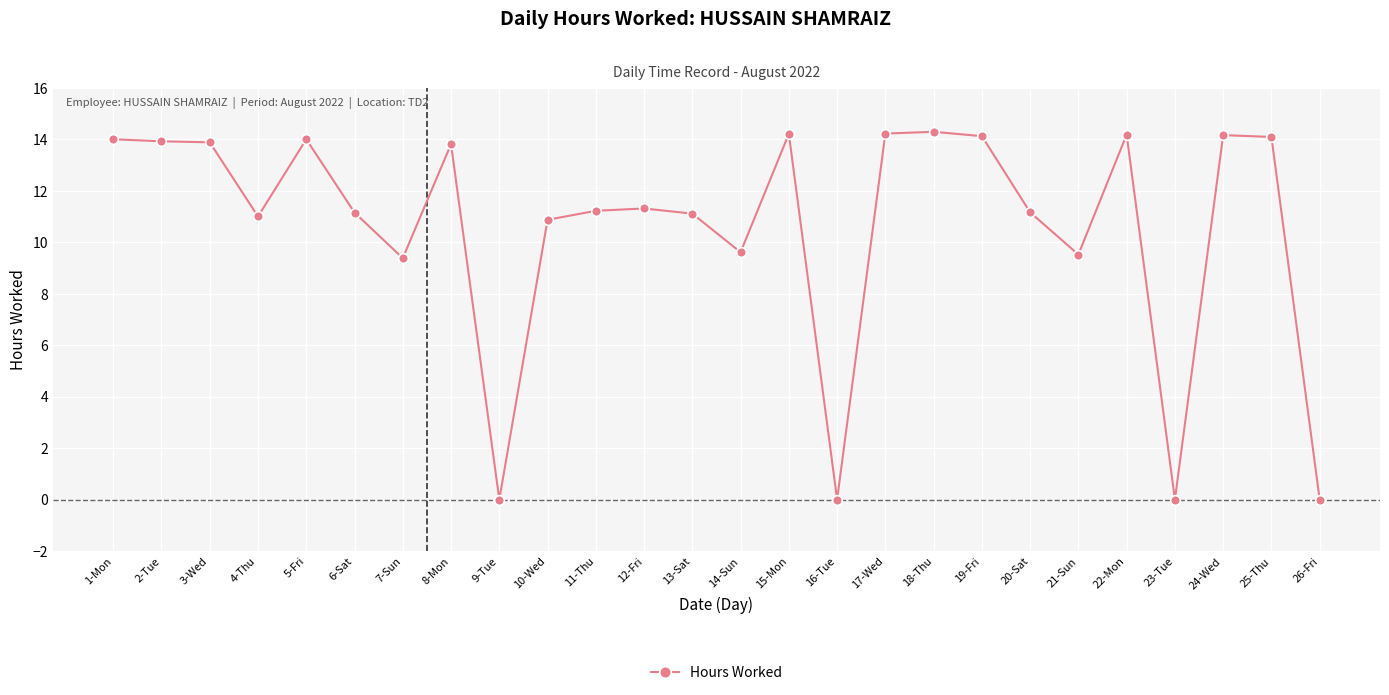

What is the greatest value displayed?

14.3